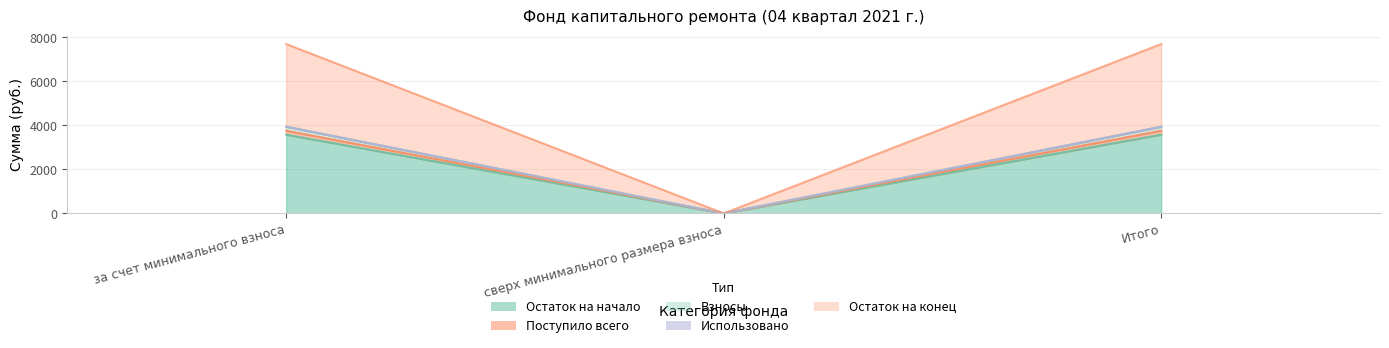

The Остаток на конец series shows -1163.4 at сверх минимального размера взноса. True or false?

False